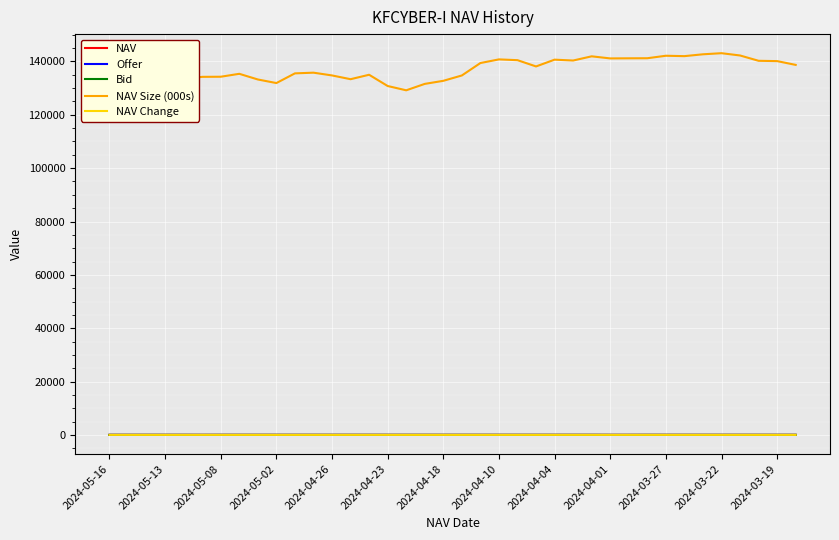

In NAV, how many points are lower than both neighbors (excluding endpoints)?

8